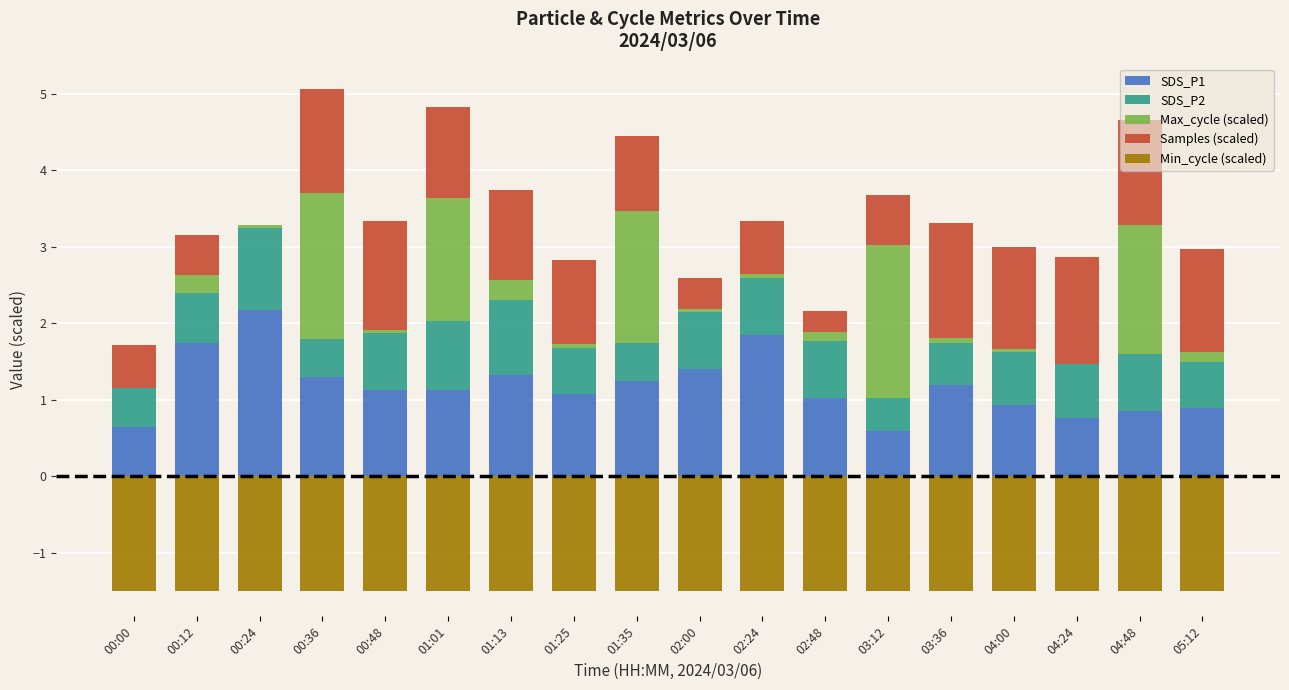

How many series are shown in this chart?

5